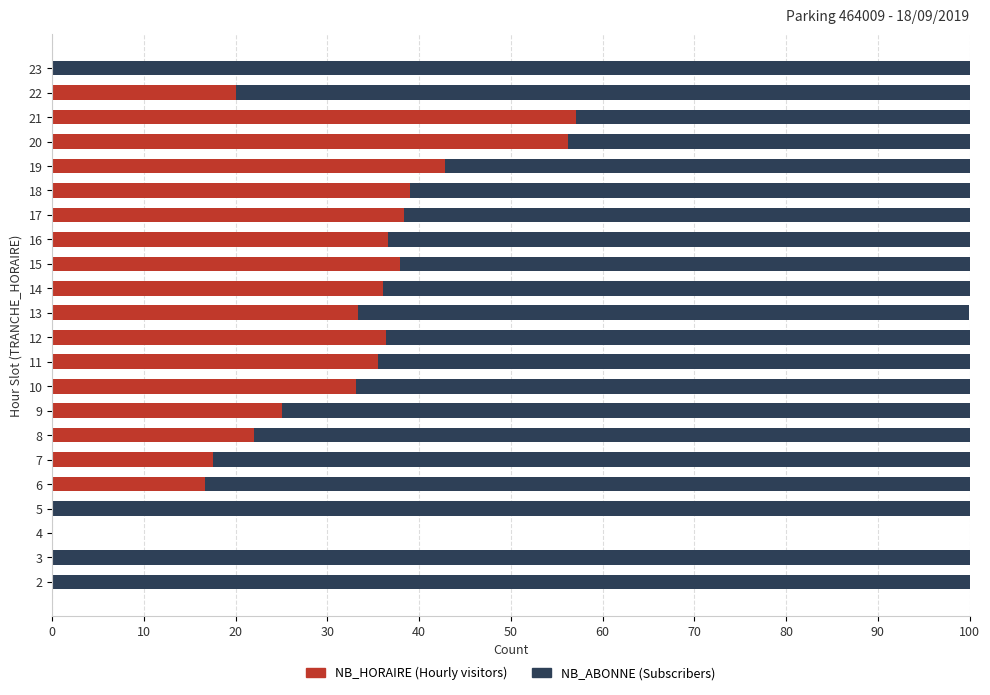

What is the total value across all series at 16?

100.0